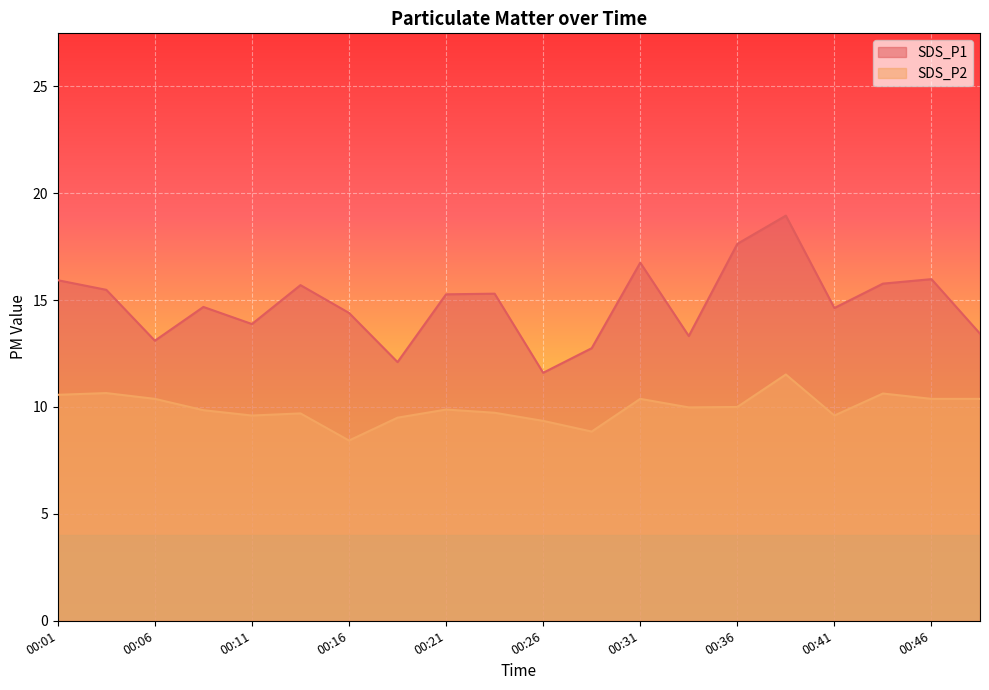

In SDS_P1, how many points are lower than both neighbors (excluding endpoints)?

6